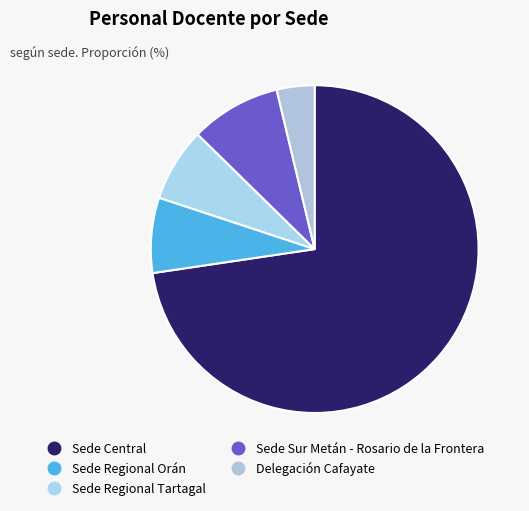

Do Sede Regional Orán and Sede Sur Metán - Rosario de la Frontera together represent more than half of the pie?

No